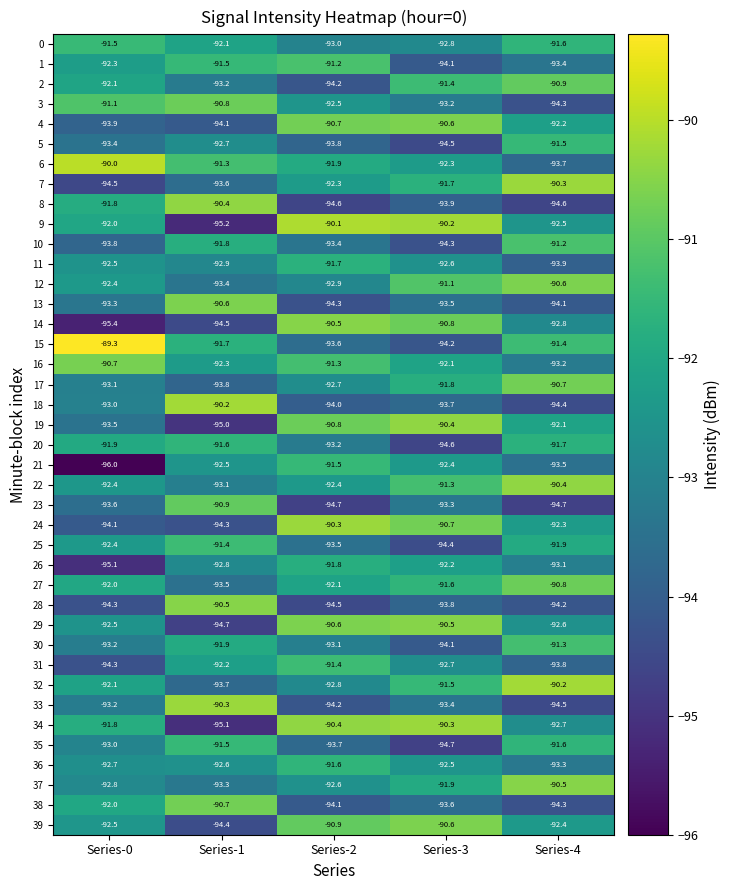

How many series are shown in this chart?

40